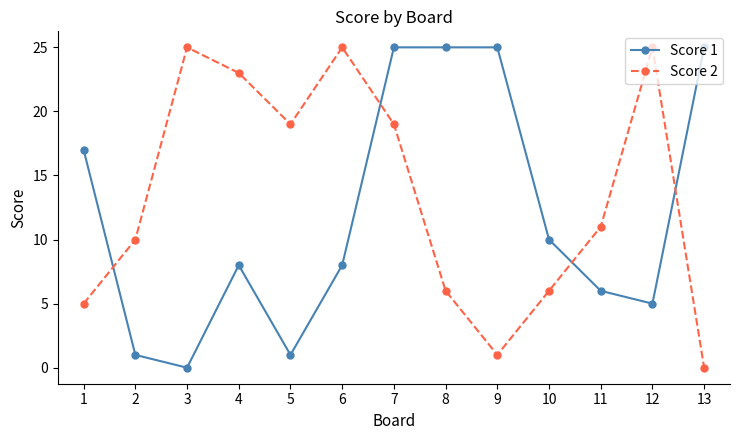

Rank the series by their average value, from highest to lowest.

Score 2, Score 1